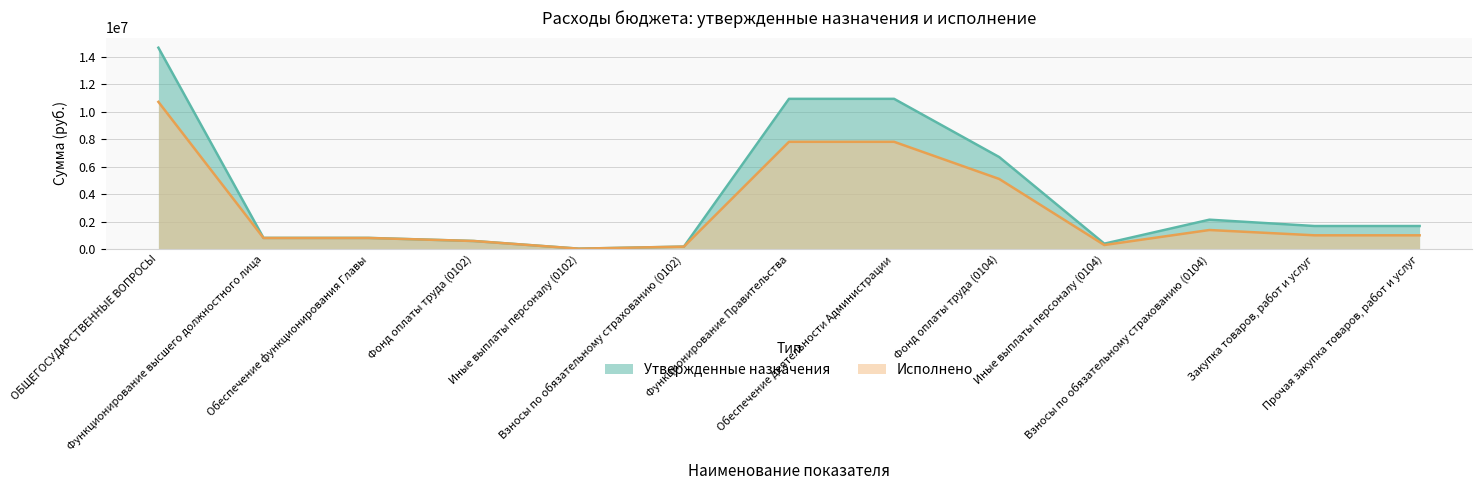

At how many categories does at least one series exceed 12652467?

1